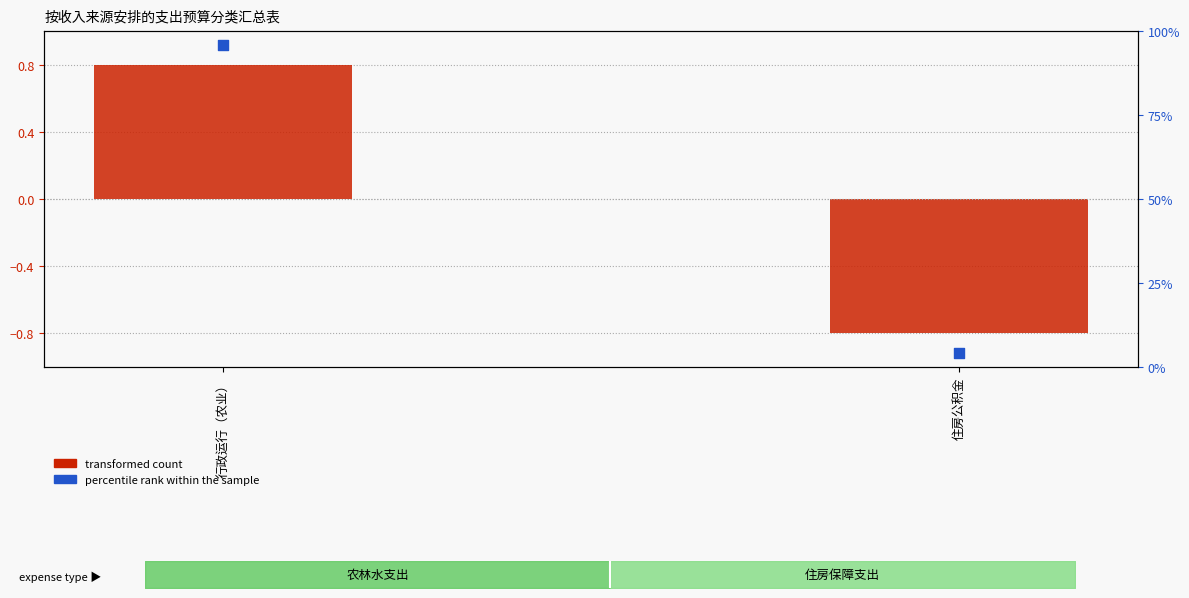

What is the total value across all series at 住房公积金?

3.4